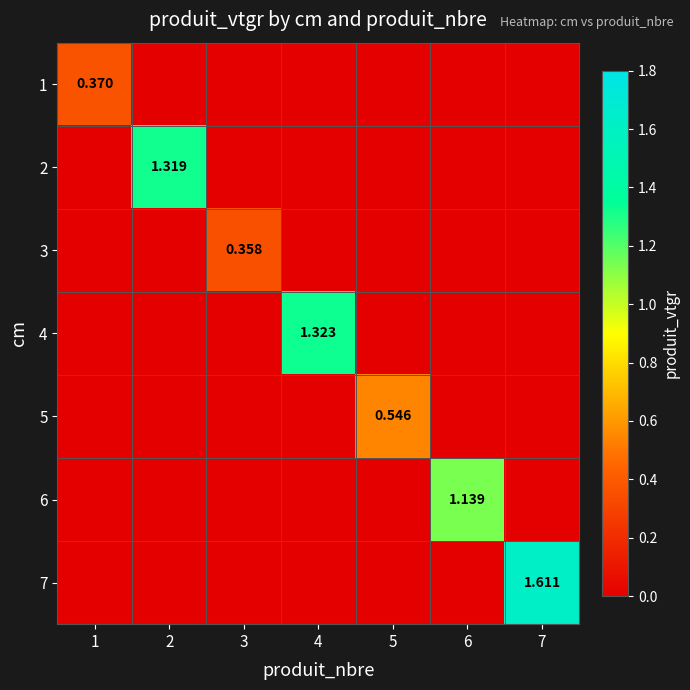

What is the difference between the maximum and minimum values in the 4 series?

1.3